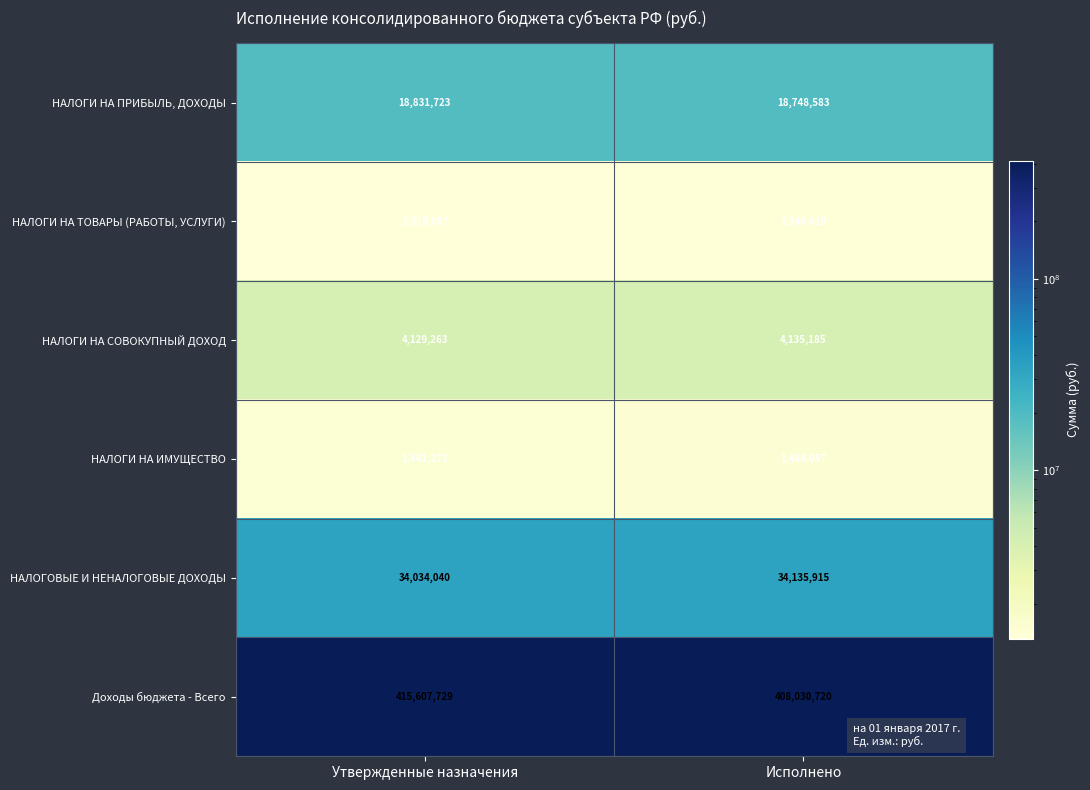

What is the average value of the НАЛОГИ НА ПРИБЫЛЬ, ДОХОДЫ series?

18790153